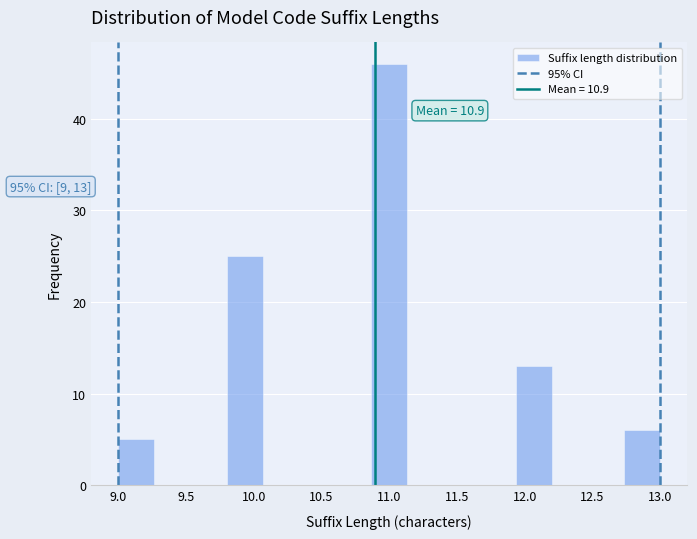

Over which range of the x-axis is the bar tallest?

10.85 to 11.15